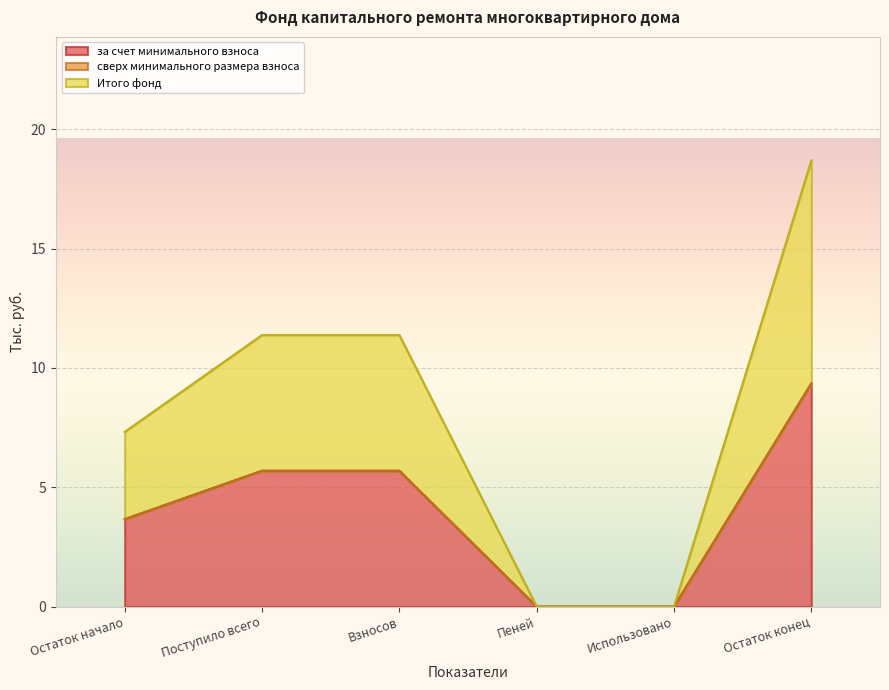

What is the difference between the second highest and minimum values in the за счет минимального взноса series?

5.7